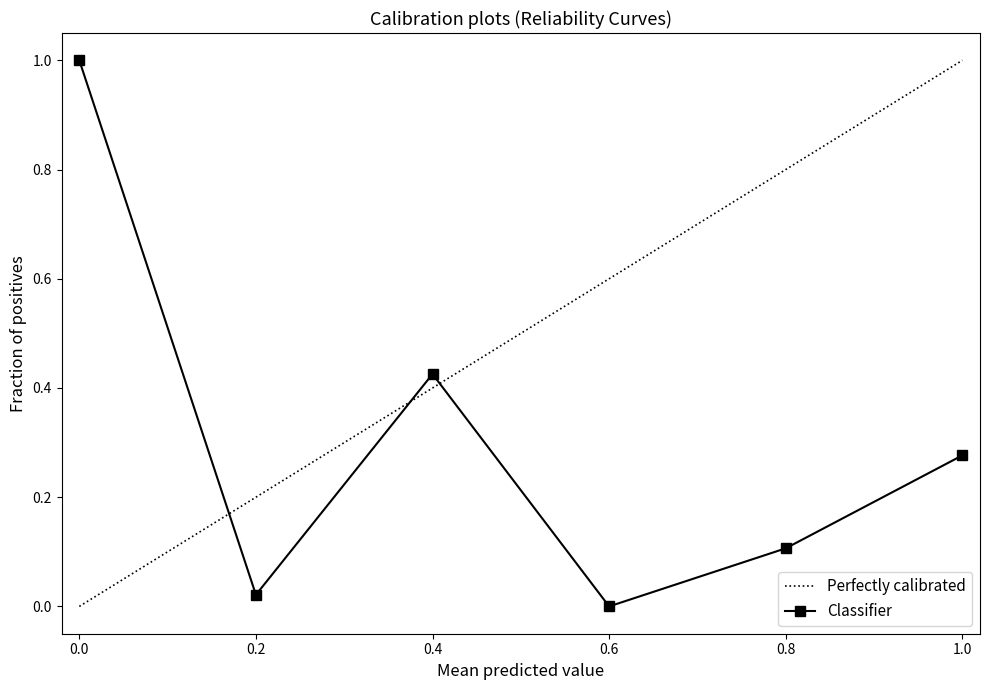

Rank the categories by value from highest to lowest.

1, 3, 6, 5, 2, 4